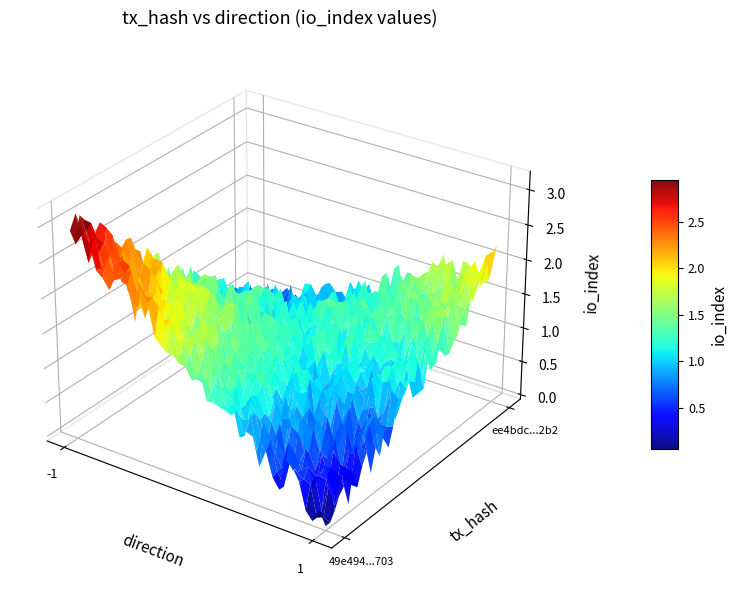

At which label is 49e494e32f2919881e777bf936cb20b871a1703 closest to 1?

direction